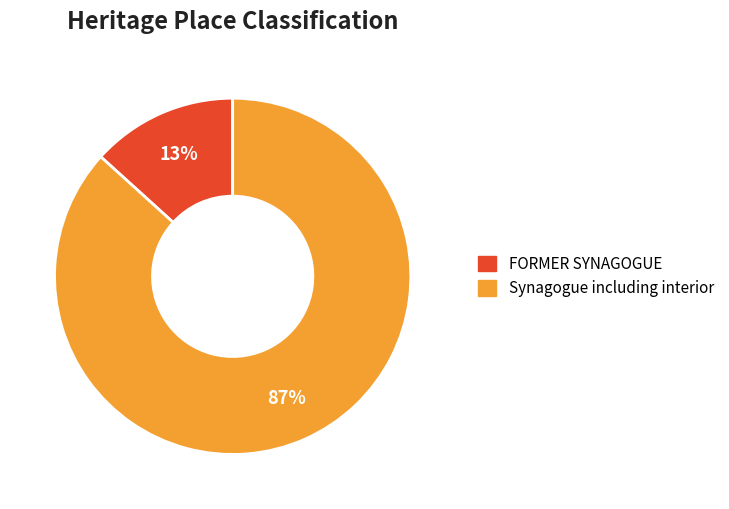

To the nearest percent, what portion does Synagogue including interior represent?

87%